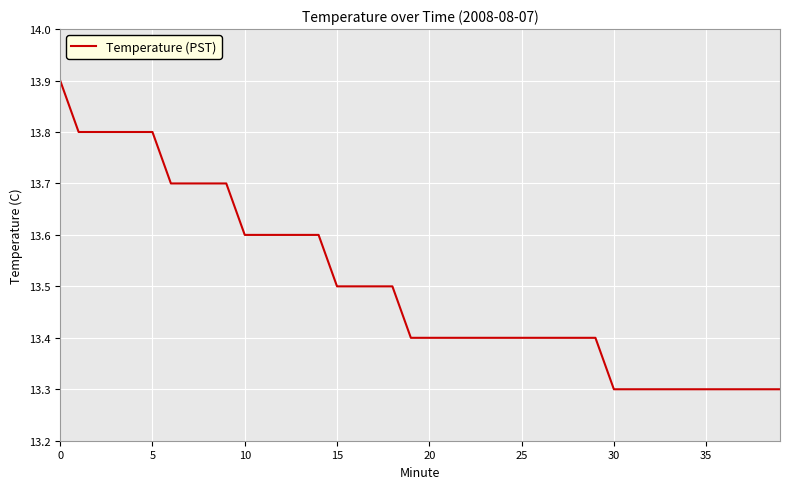

Reading left to right, what are all the values shown in this chart?

13.9	13.8	13.8	13.8	13.8	13.8	13.7	13.7	13.7	13.7	13.6	13.6	13.6	13.6	13.6	13.5	13.5	13.5	13.5	13.4	13.4	13.4	13.4	13.4	13.4	13.4	13.4	13.4	13.4	13.4	13.3	13.3	13.3	13.3	13.3	13.3	13.3	13.3	13.3	13.3